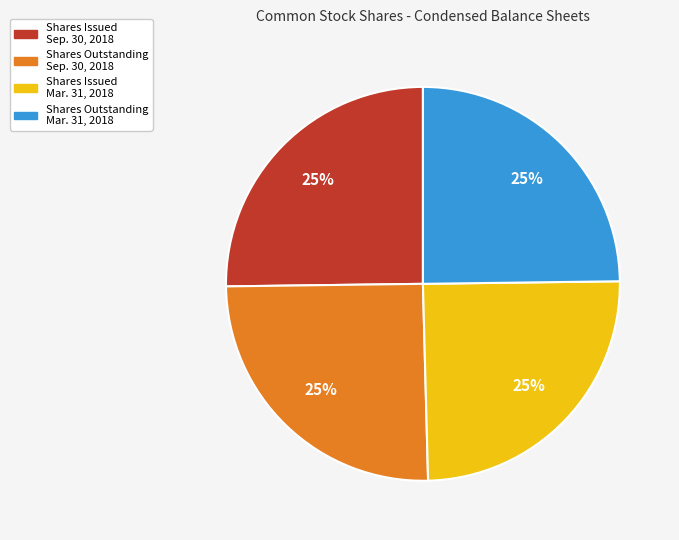

Is there a majority slice in this chart?

No